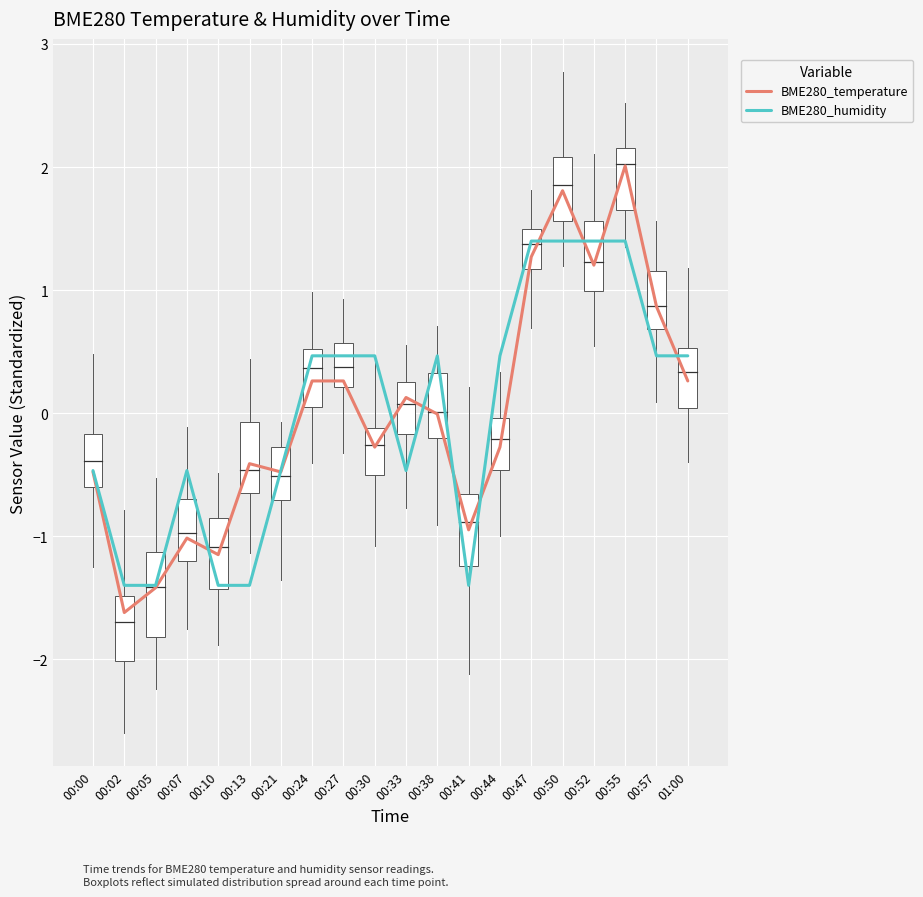

True or false: BME280_humidity and BME280_temperature intersect in this chart.

True